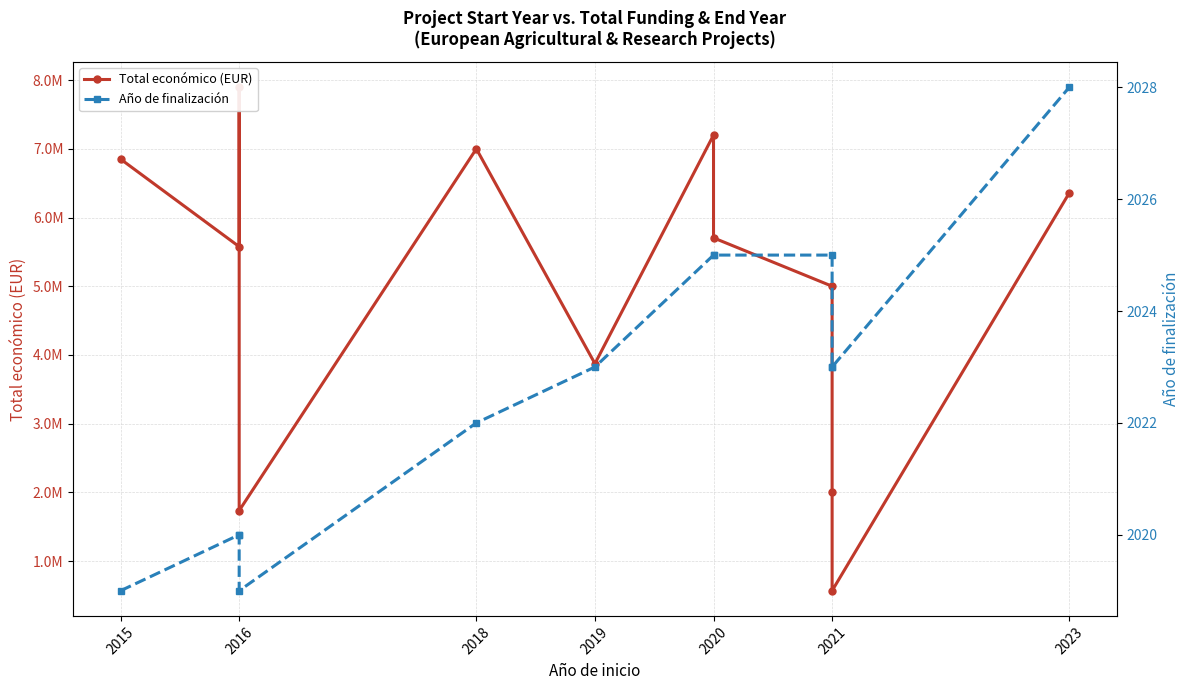

Does the chart display data point markers on the line(s)?

Yes